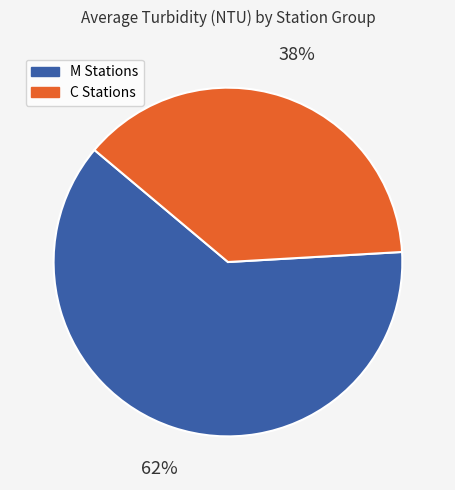

Is there any slice that represents more than half of the pie?

Yes